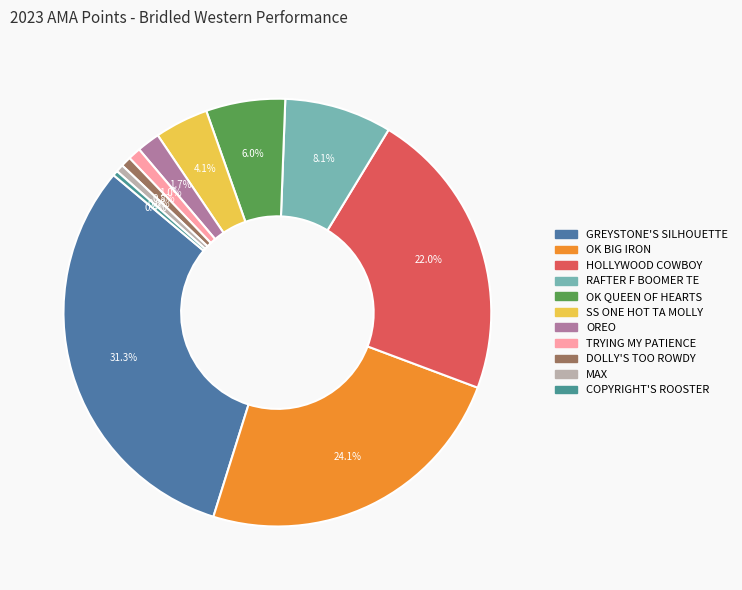

How many segments does this pie chart have?

11